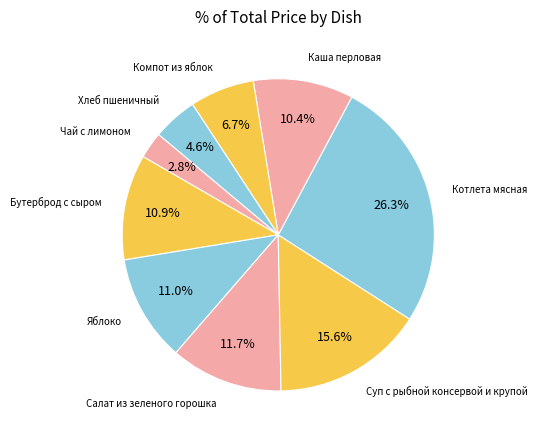

Count the number of slices in the pie.

9